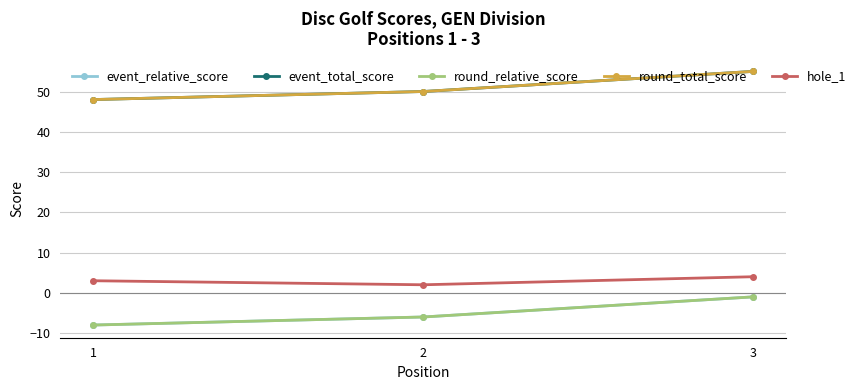

Which label corresponds to the largest value in the chart?

3